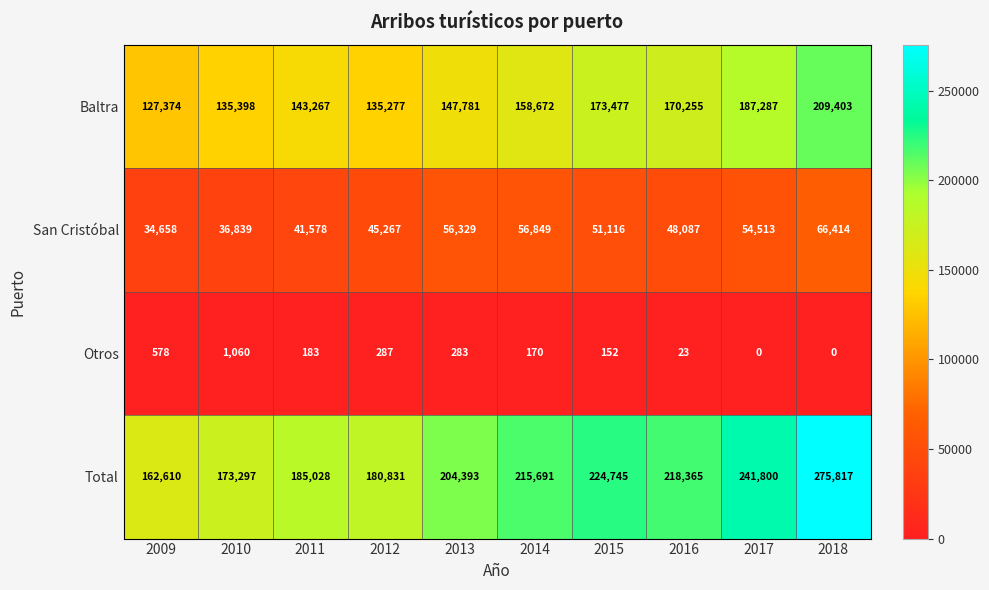

List the series in order of their overall mean, lowest first.

Otros, San Cristóbal, Baltra, Total